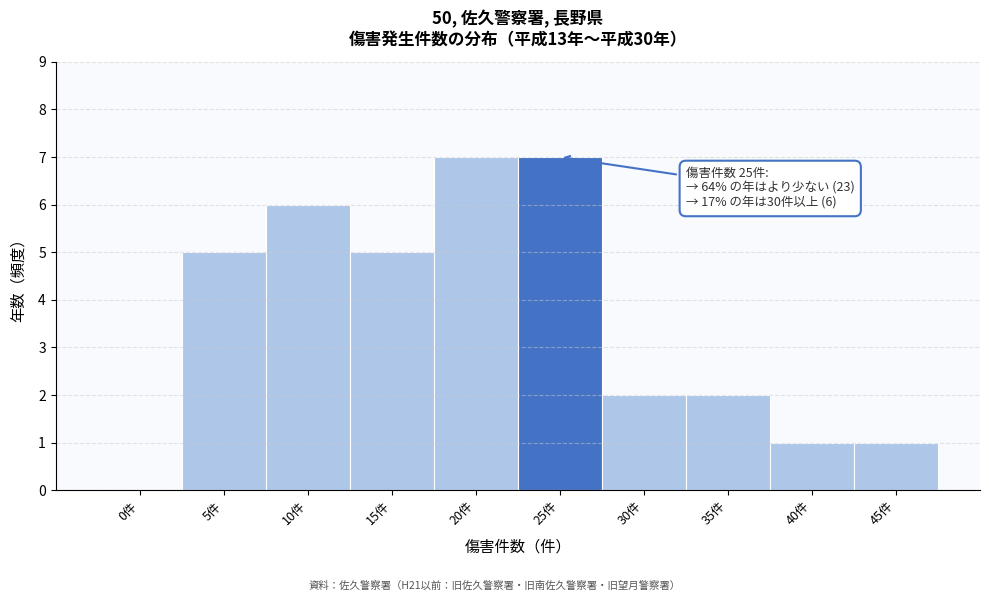

Reading right to left, what are all the values shown in this chart?

45件=1	40件=1	35件=2	30件=2	25件=7	20件=7	15件=5	10件=6	5件=5	0件=0